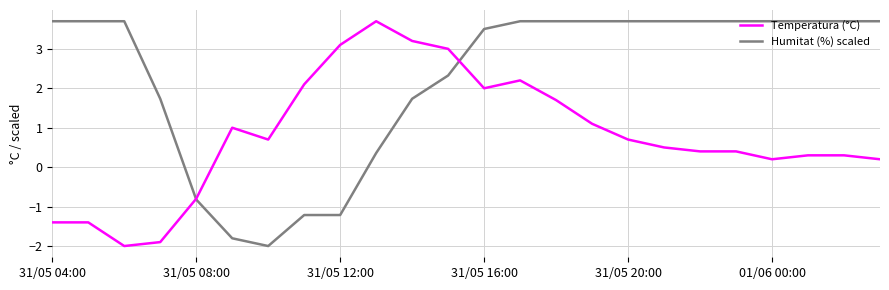

Which series has the largest total across all categories?

Humitat (%) scaled